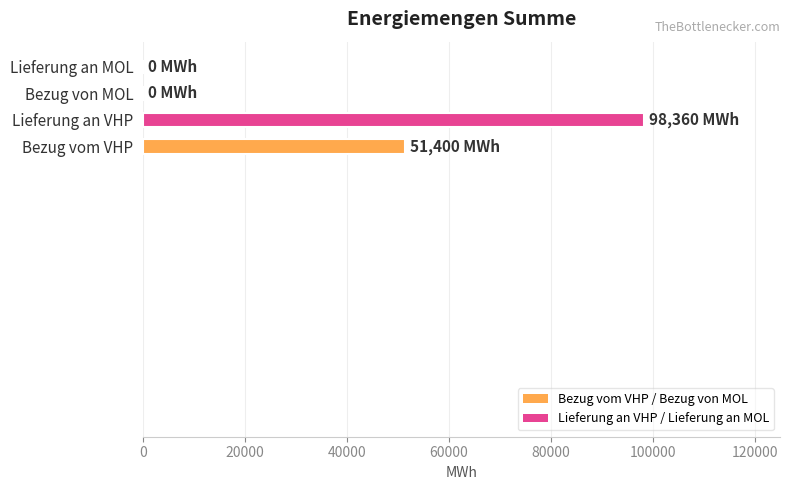

What is the sum of all values?

149760